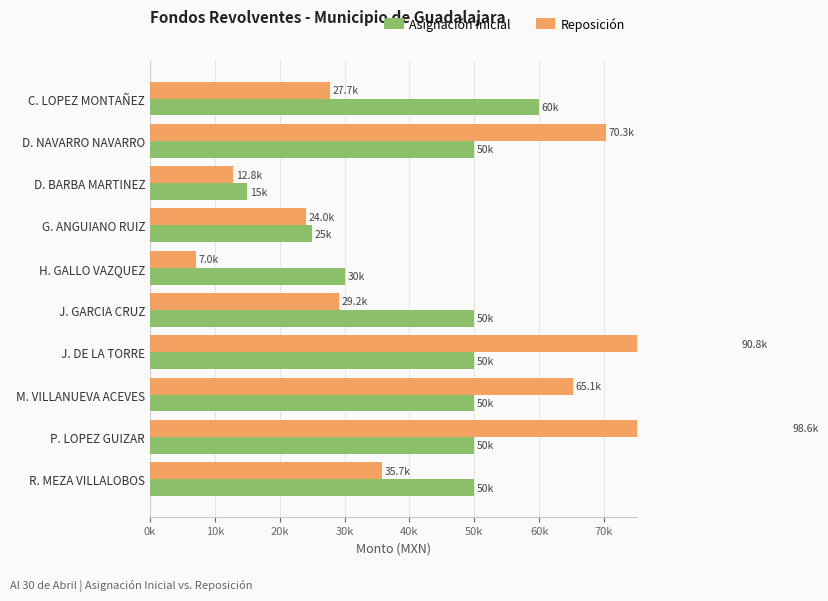

List the series in order of their overall mean, lowest first.

Asignación Inicial, Reposición